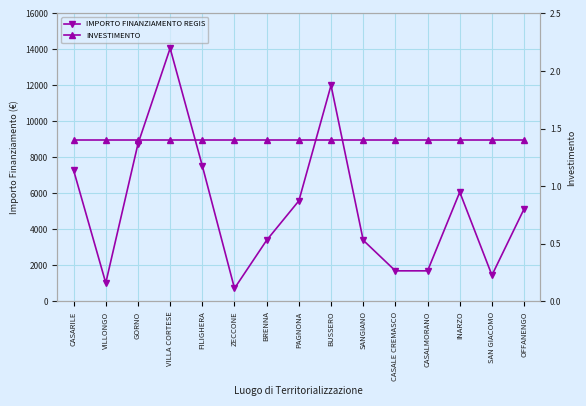

What is the label of the 2nd point from the left?

VILLONGO